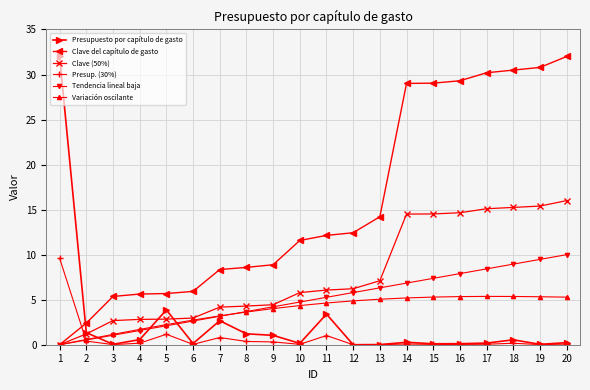

Is the value of Clave (50%) at 6 greater than the value of Tendencia lineal baja at 2?

Yes